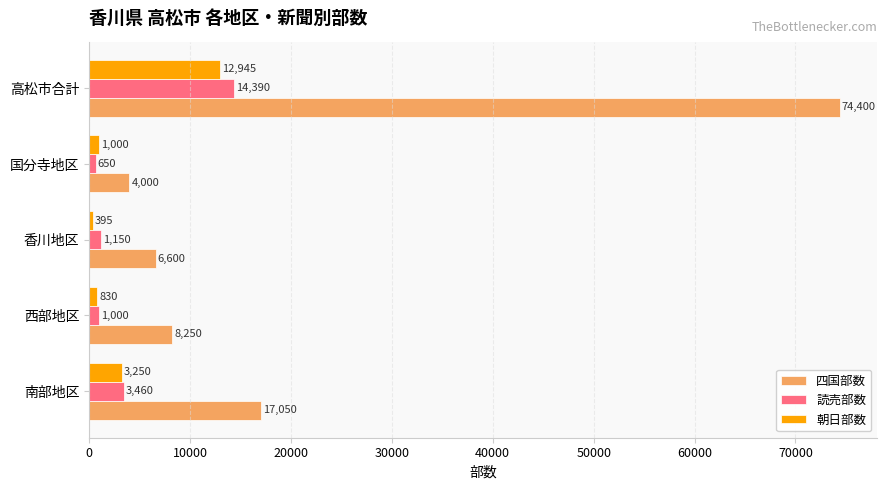

Rank the categories by 朝日部数 value from lowest to highest.

香川地区, 西部地区, 国分寺地区, 南部地区, 高松市合計